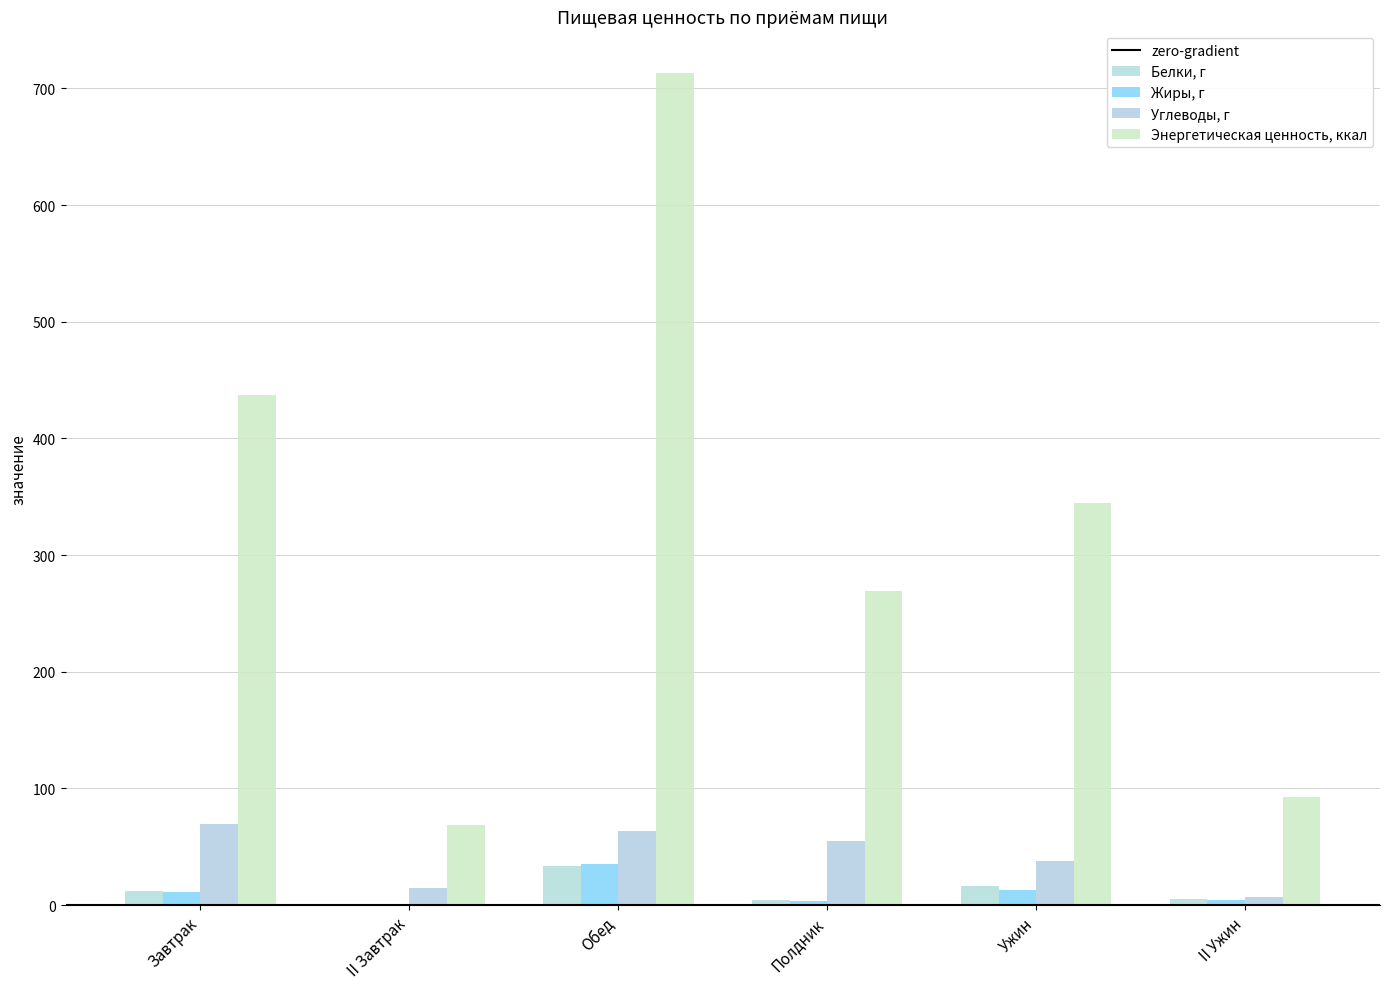

What is the difference between the maximum and minimum values in the Углеводы, г series?

62.9